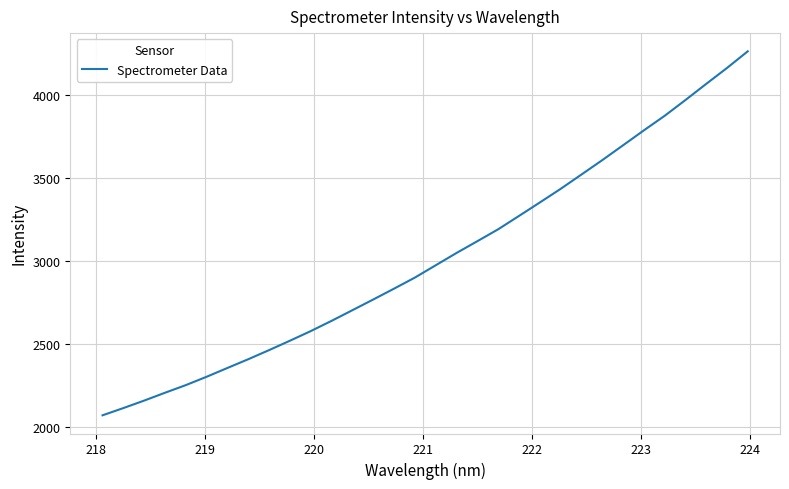

What is the maximum value shown in the chart?

4262.1